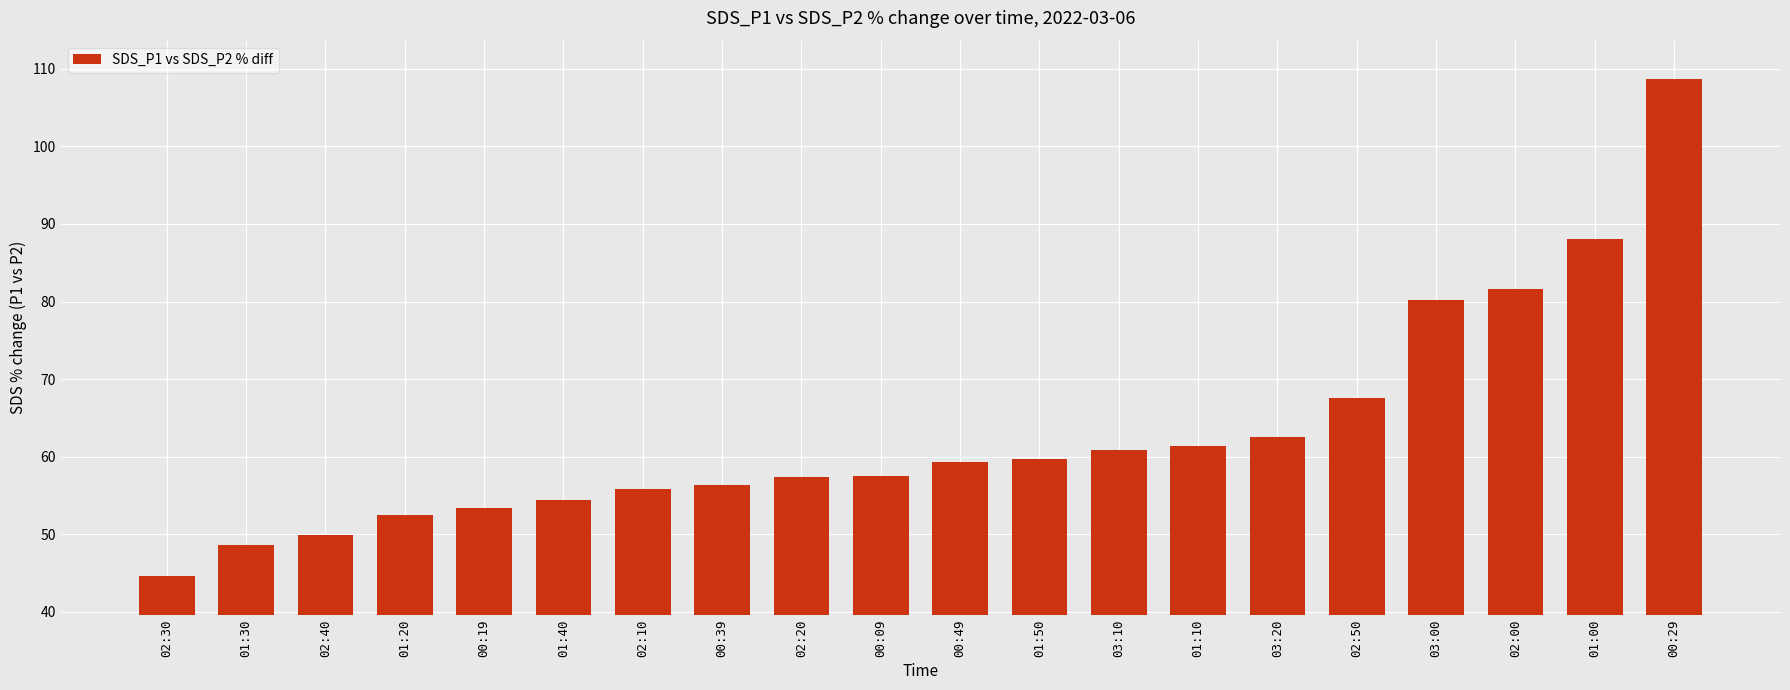

What is the minimum value shown in the chart?

44.6